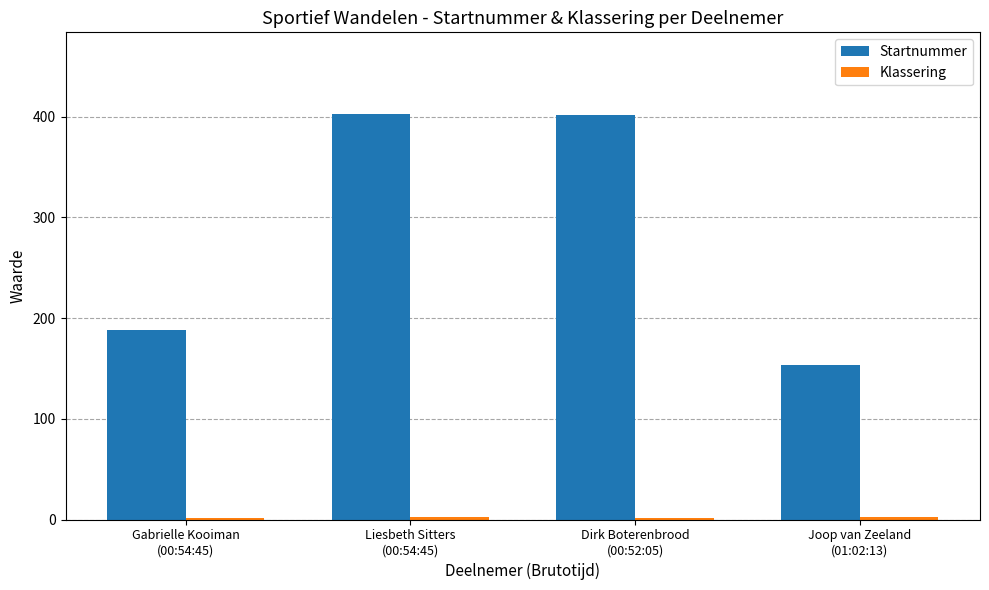

Which series has the largest total across all categories?

Startnummer